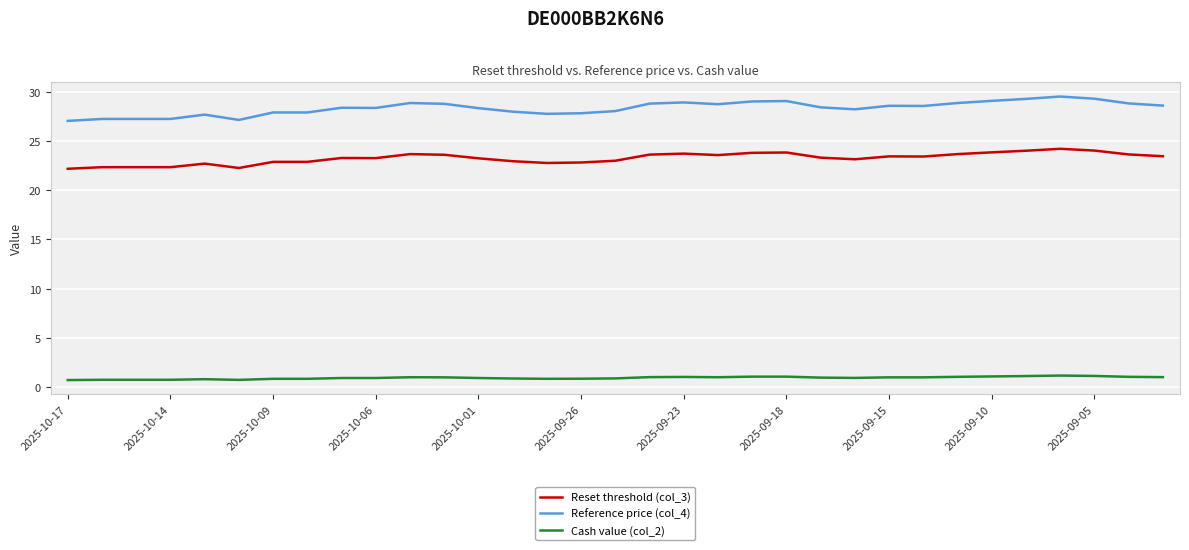

Which series has the largest range (max minus min)?

Reference price (col_4)